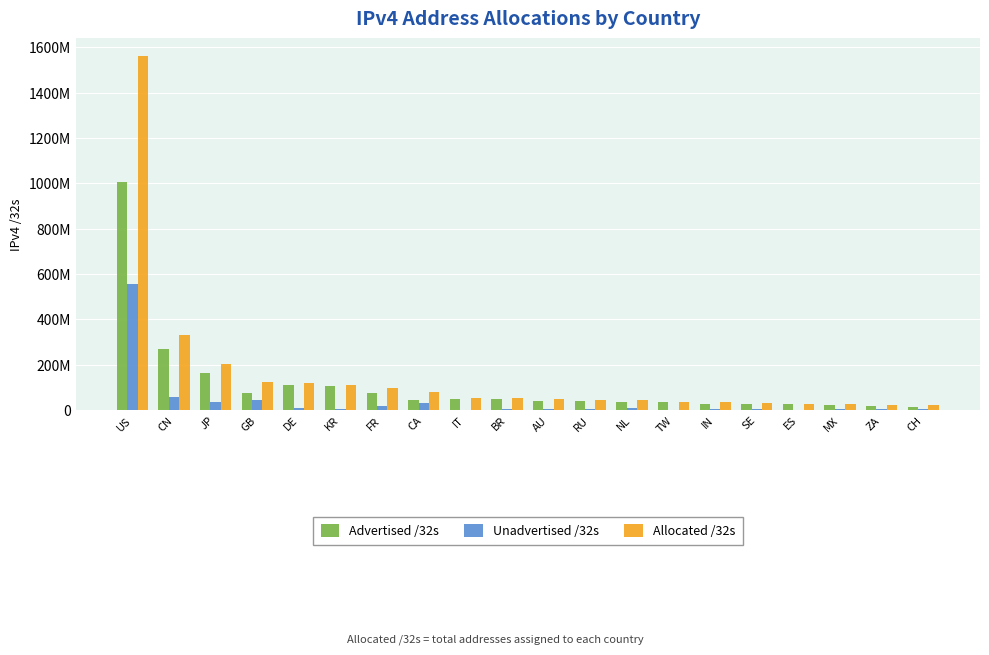

Reading left to right, what are all the values shown in this chart?

Advertised /32s: 1004953000	270157312	164646336	77817348	111678720	105416896	76432128	47071488	50557440	47885952	40356160	42231680	37873152	34339072	27601152	26108032	27704576	21488128	19078656	14516512
Unadvertised /32s: 555927256	59821056	37308224	46150444	7899752	6834496	19236624	32679168	2533536	4872064	7411648	3241888	7474688	1052160	7204864	3574952	947072	4946176	4509184	7119128
Allocated /32s: 1560880256	329978368	201954560	123967792	119578472	112251392	95668752	79750656	53090976	52758016	47767808	45473568	45347840	35391232	34806016	29682984	28651648	26434304	23587840	21635640